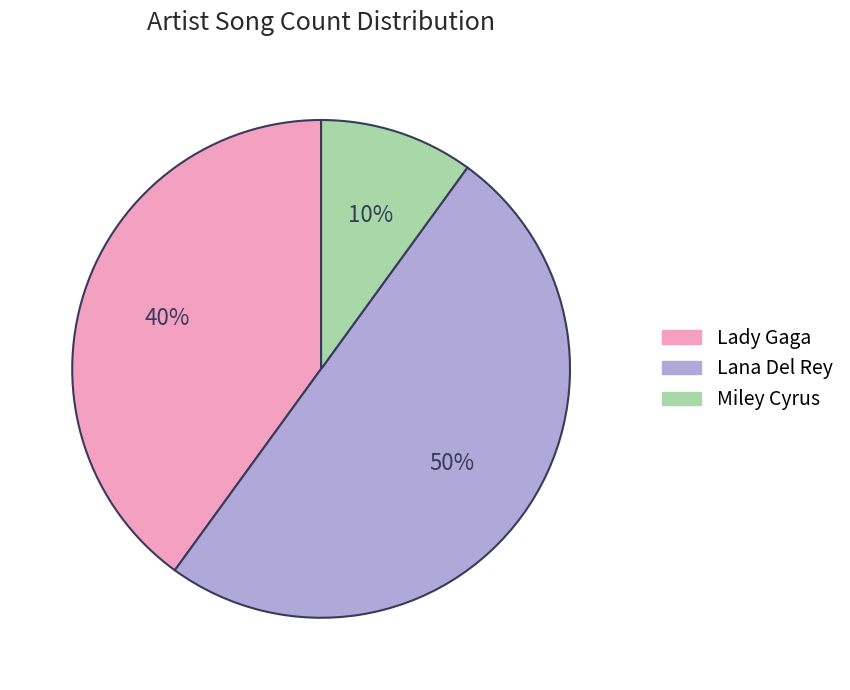

Which slice is the largest?

Lana Del Rey